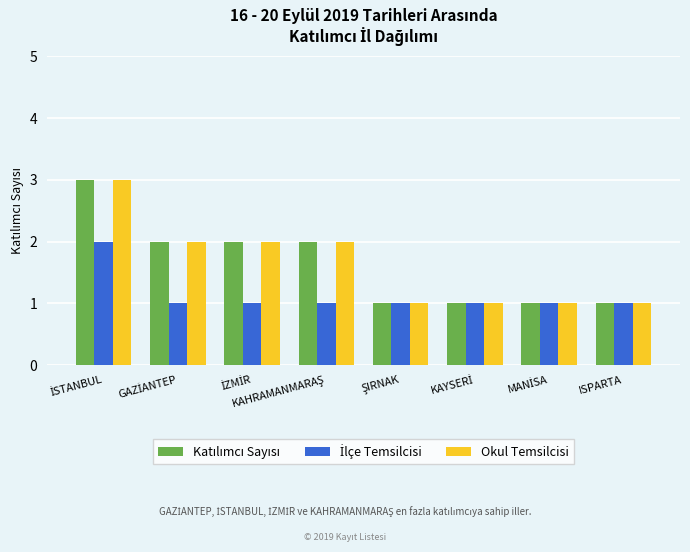

What is the label of the 1st bar from the left?

İSTANBUL